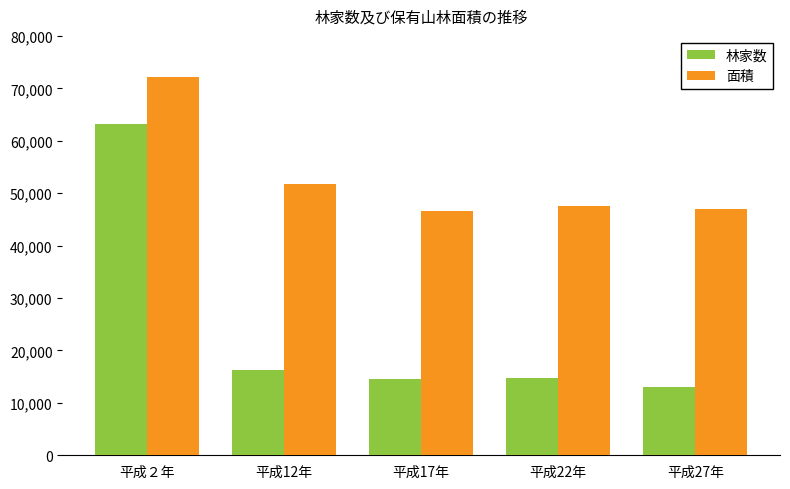

What is the maximum value shown in the chart?

72207